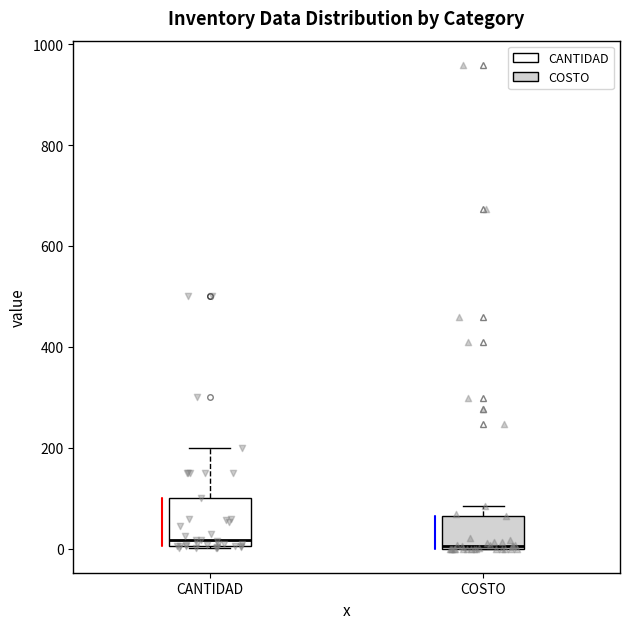

Reading left to right, transcribe this box plot: for each box, give where its median line is, the range the box spans, and where its two whiskers end, as read against the y-axis. The values are not printed on the chart, so give them approximately, as read against the axis.

CANTIDAD: median 20, box 0 to 100, whiskers 0 to 200
COSTO: median 0, box 0 to 60, whiskers 0 to 80